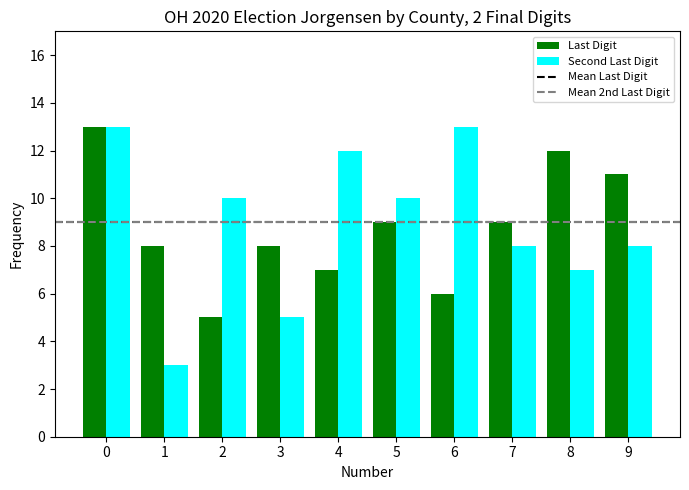

Reading left to right, list all the values displayed in this chart.

Last Digit: 13	8	5	8	7	9	6	9	12	11
Second Last Digit: 13	3	10	5	12	10	13	8	7	8